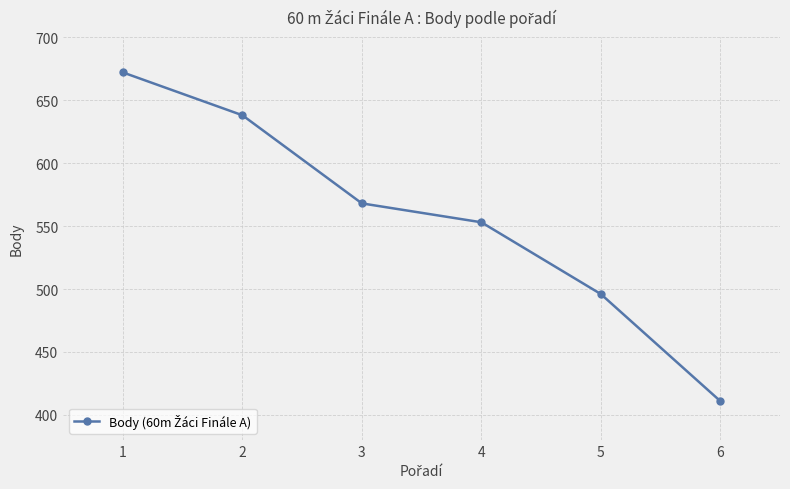

The chart shows a value of 553 at 4. True or false?

True